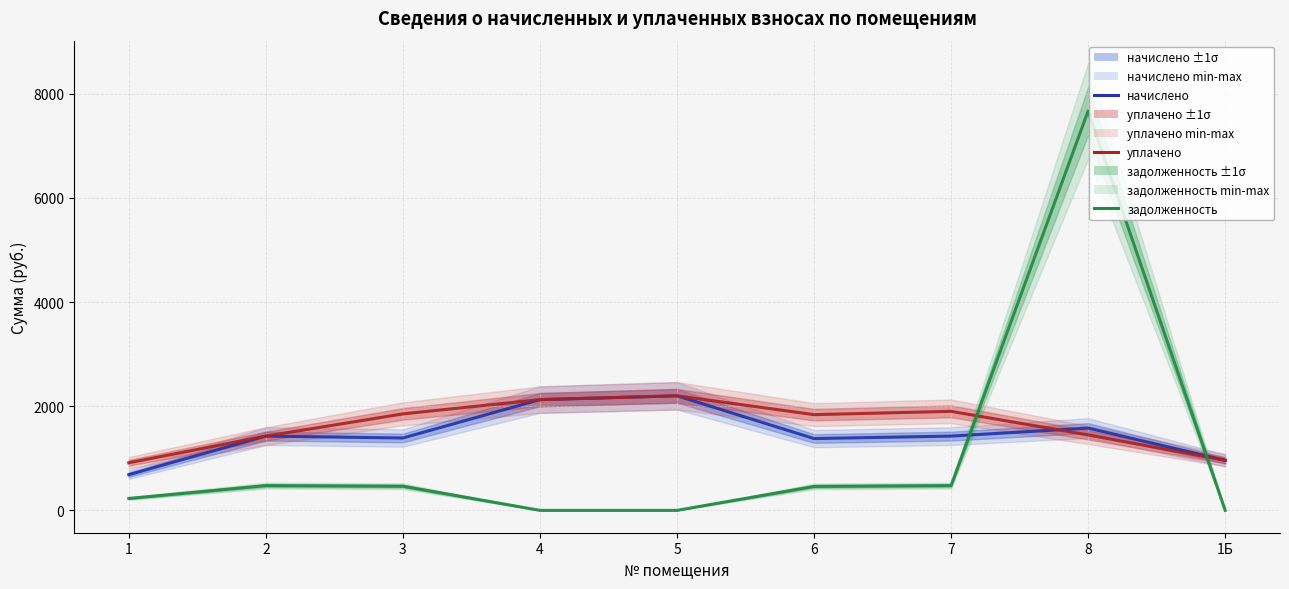

What is the maximum value for уплачено?

2199.6